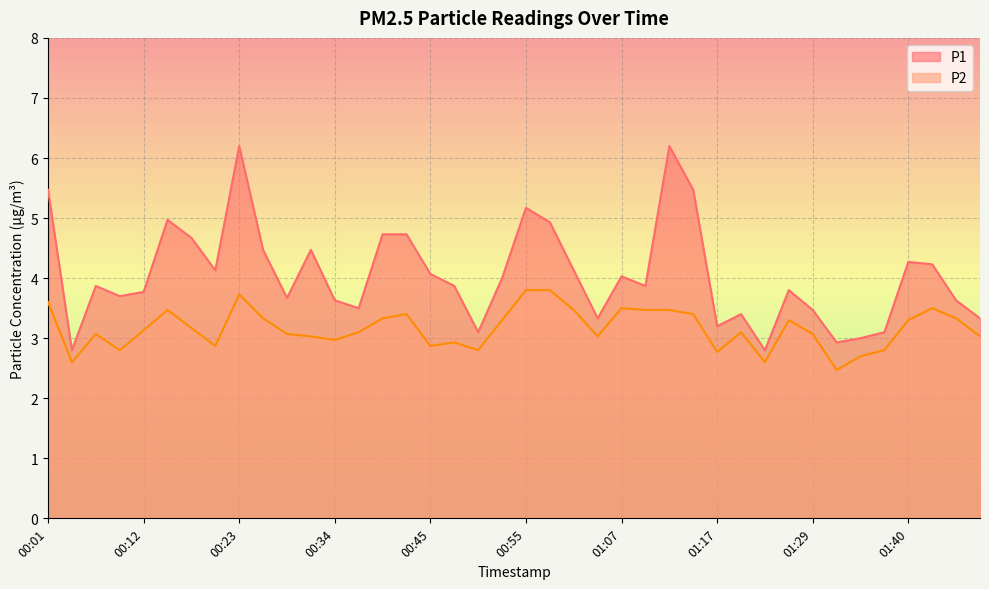

Where is the first local minimum for P1?

00:04